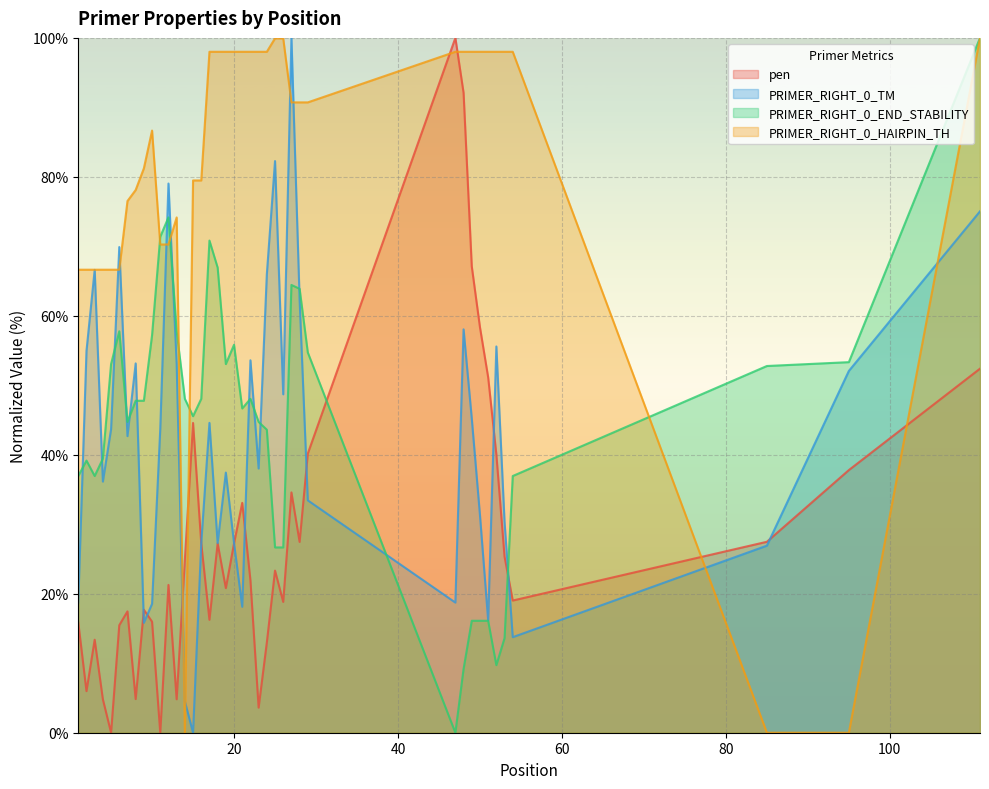

Reading left to right, what are all the values shown in this chart?

pen: 15.9	6.0	13.4	4.8	0.0	15.5	17.5	4.8	17.7	16.0	0.0	21.3	4.8	24.9	44.6	27.3	16.3	27.3	20.8	27.3	33.1	21.9	3.6	13.0	23.3	18.8	34.6	27.5	40.2	100.0	92.1	67.1	58.4	51.2	40.0	25.3	19.0	27.5	37.8	52.4
PRIMER_RIGHT_0_TM: 18.7	55.0	66.6	36.1	43.7	69.9	42.7	53.2	15.8	18.5	43.7	79.0	53.1	4.5	0.0	27.3	44.6	27.3	37.4	27.3	18.1	53.6	38.0	66.0	82.3	48.7	100.0	62.3	33.4	18.7	58.1	45.2	31.3	16.2	55.6	30.3	13.8	26.9	52.1	75.0
PRIMER_RIGHT_0_END_STABILITY: 36.9	39.2	36.9	39.4	53.1	57.8	44.7	47.8	47.8	57.2	71.4	74.2	57.8	48.1	45.6	48.1	70.8	66.9	53.1	55.8	46.7	48.1	44.7	43.6	26.7	26.7	64.4	63.9	54.7	0.0	9.2	16.1	16.1	16.1	9.7	13.6	36.9	52.8	53.3	100.0
PRIMER_RIGHT_0_HAIRPIN_TH: 66.6	66.6	66.6	66.6	66.6	66.6	76.5	78.1	81.2	86.7	70.3	70.3	74.2	0.0	79.5	79.5	98.0	98.0	98.0	98.0	98.0	98.0	98.0	98.0	99.9	99.9	90.7	90.7	90.7	98.0	98.0	98.0	98.0	98.0	98.0	98.0	98.0	0.0	0.0	100.0